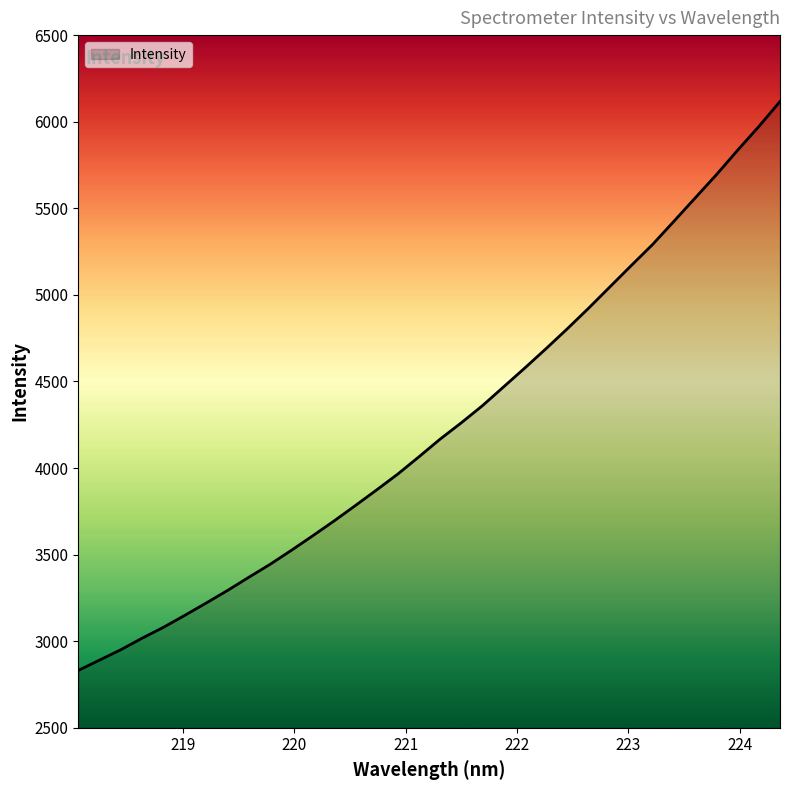

Does the chart have visible grid lines?

No